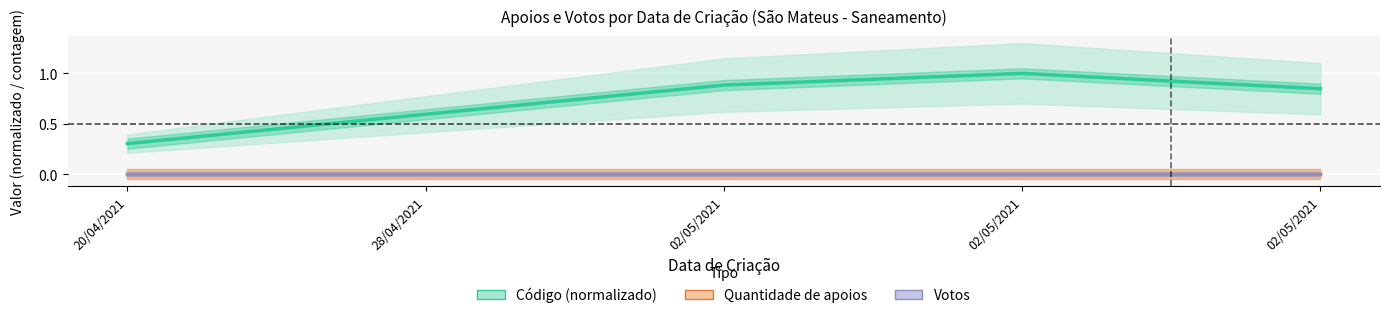

What is the sum of all Código (normalizado) values?

3.6